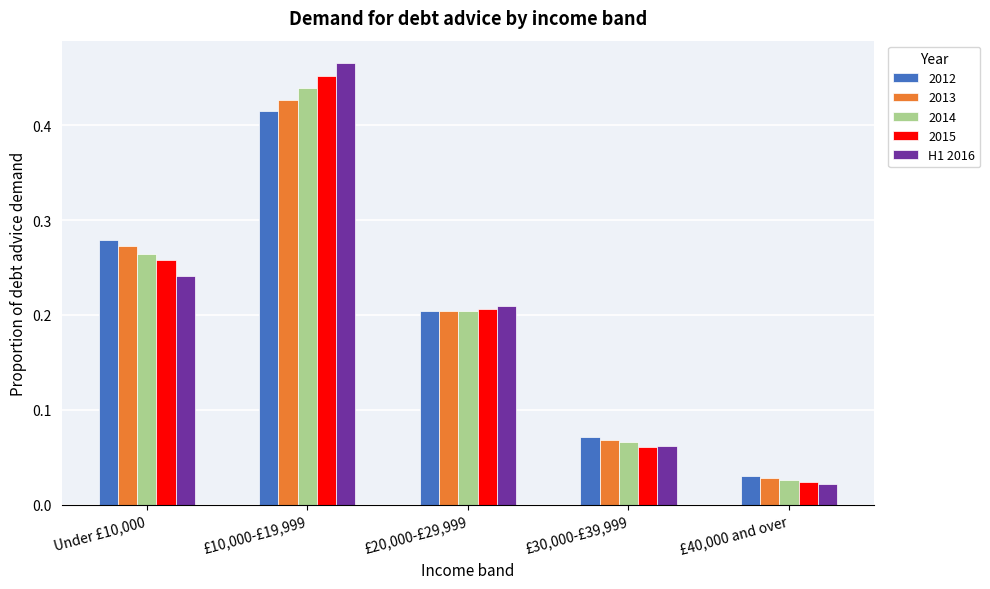

At which label is 2015 closest to 0?

£40,000 and over